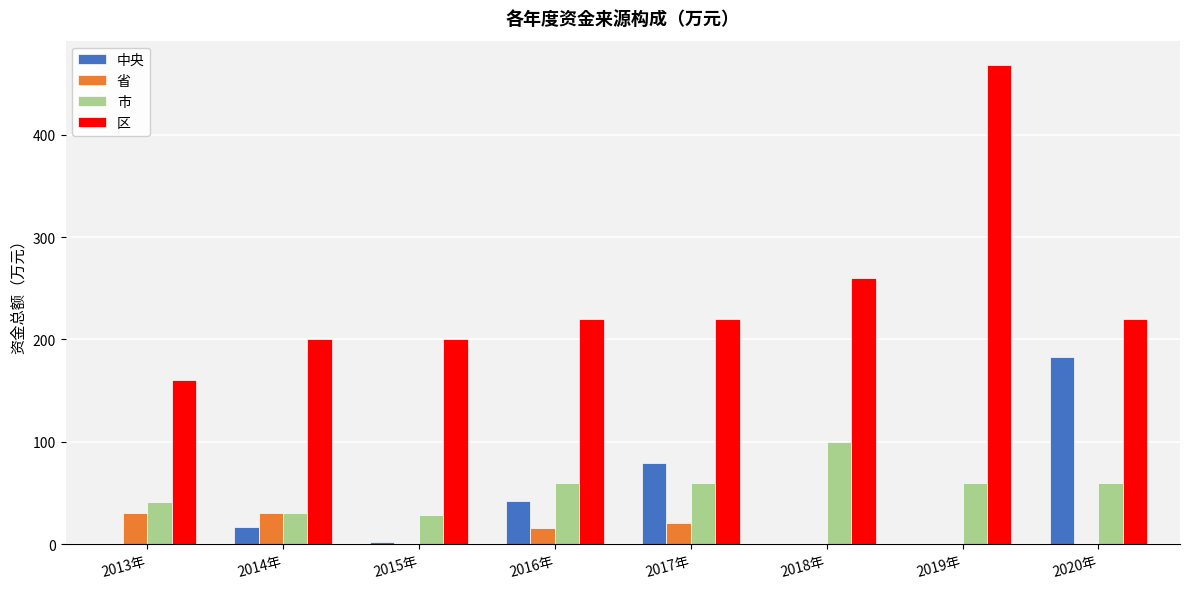

True or false: 中央 has a value of 0.0 at 2013年.

True